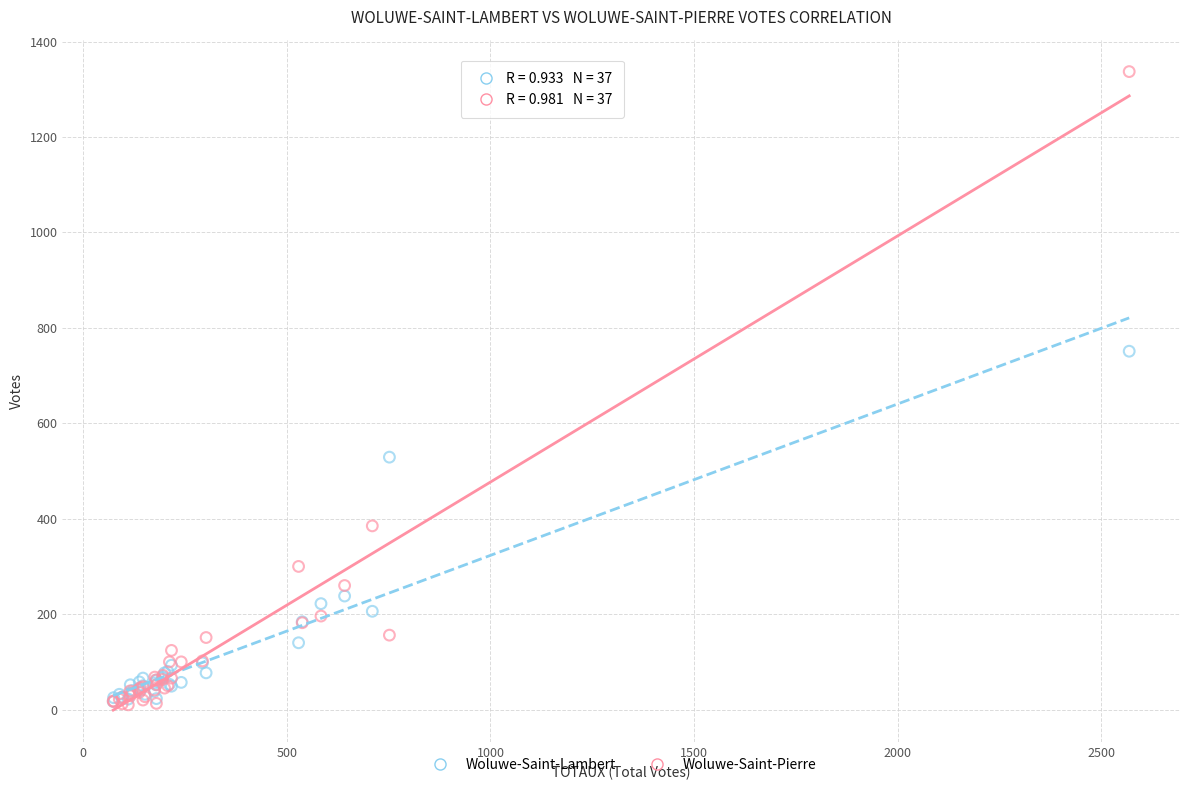

Across all series, what Y value is closest to 673?

751